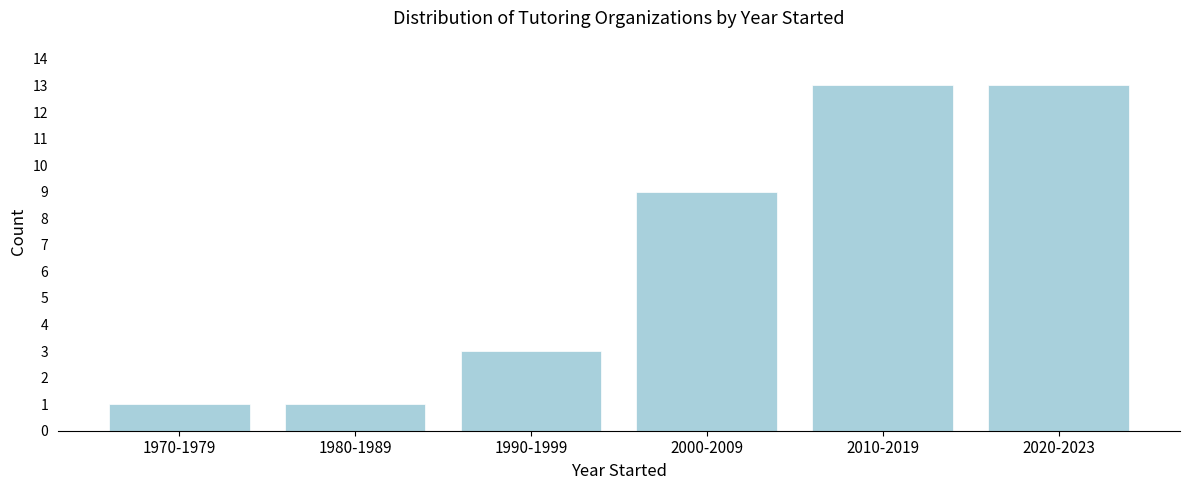

Reading left to right, extract all data points from this chart.

1970-1979=1	1980-1989=1	1990-1999=3	2000-2009=9	2010-2019=13	2020-2023=13